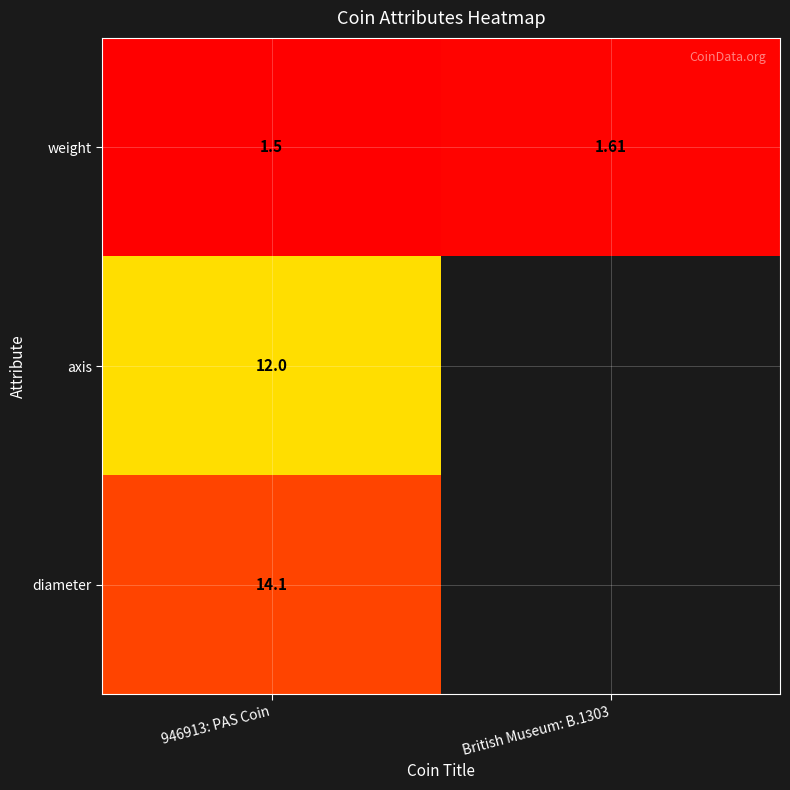

Is it true that axis equals 5.8 at 946913: PAS Coin?

False